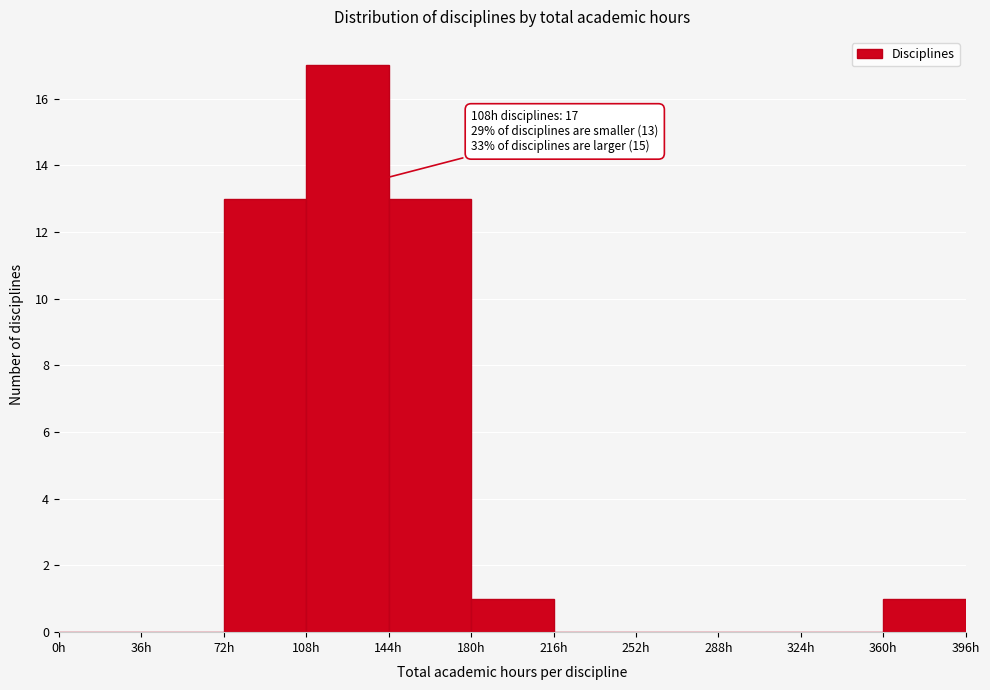

Which range on the x-axis has the tallest bar?

108 to 144